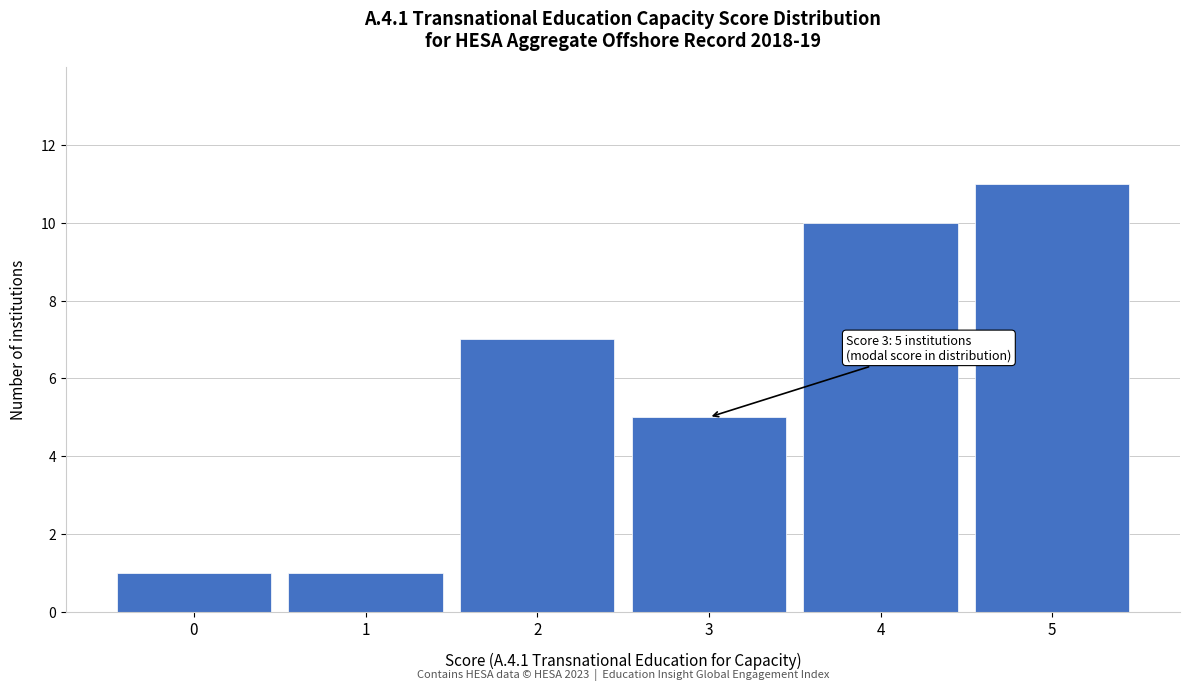

Reading left to right, extract all data points from this chart.

1	1	7	5	10	11